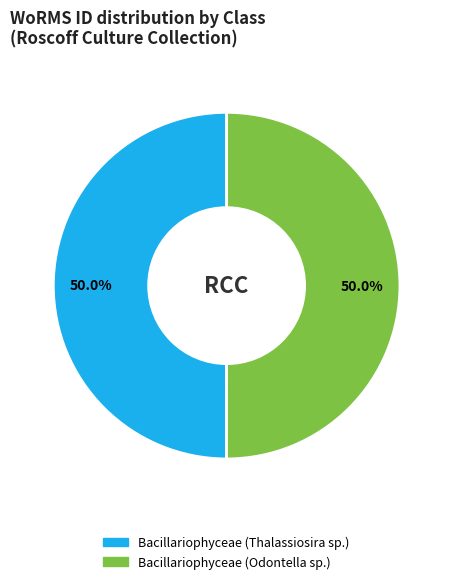

Combined, do Bacillariophyceae (Odontella sp.) and Bacillariophyceae (Thalassiosira sp.) account for over 50%?

Yes